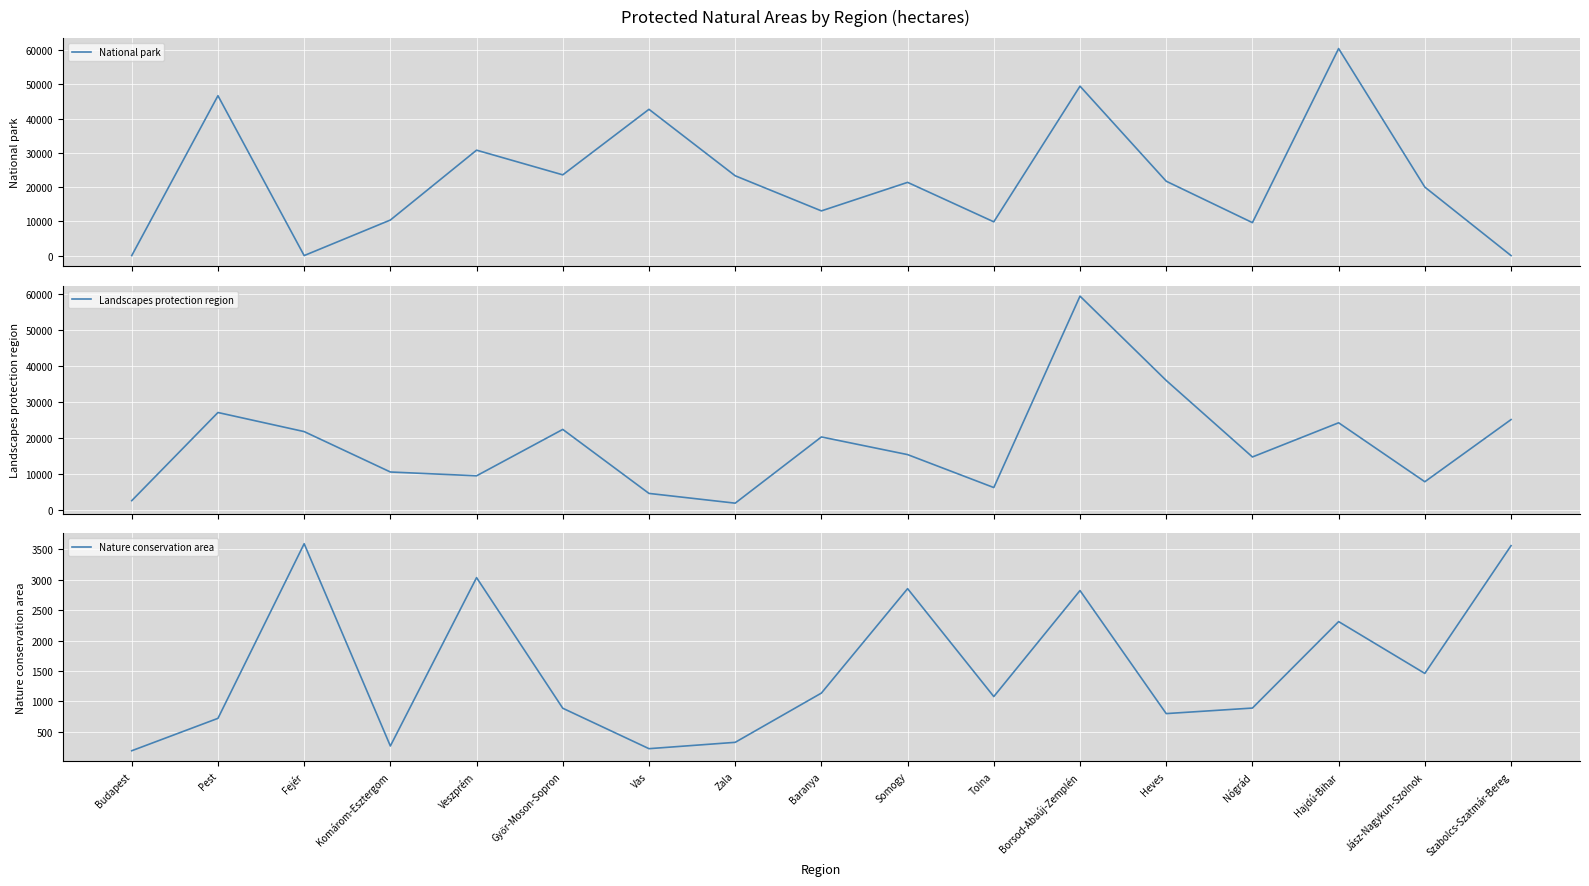

What is the difference between the National park values at Somogy and Heves?

333